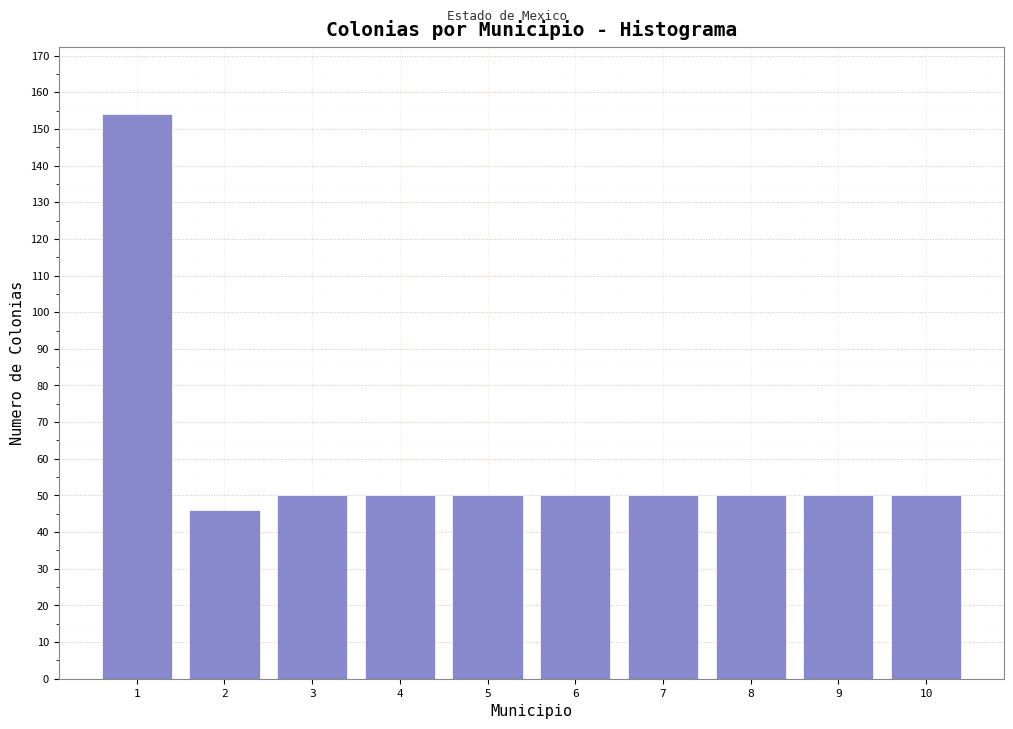

Reading left to right, extract all data points from this chart.

154	46	50	50	50	50	50	50	50	50